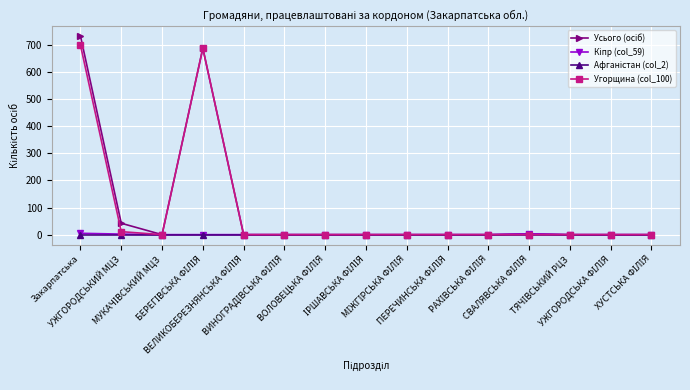

Reading right to left, extract all data points from this chart.

Усього (осіб): ХУСТСЬКА ФІЛІЯ=0	УЖГОРОДСЬКА ФІЛІЯ=0	ТЯЧІВСЬКИЙ РЦЗ=0	СВАЛЯВСЬКА ФІЛІЯ=3	РАХІВСЬКА ФІЛІЯ=0	ПЕРЕЧИНСЬКА ФІЛІЯ=0	МІЖГІРСЬКА ФІЛІЯ=0	ІРШАВСЬКА ФІЛІЯ=0	ВОЛОВЕЦЬКА ФІЛІЯ=0	ВИНОГРАДІВСЬКА ФІЛІЯ=0	ВЕЛИКОБЕРЕЗНЯНСЬКА ФІЛІЯ=0	БЕРЕГІВСЬКА ФІЛІЯ=688	МУКАЧІВСЬКИЙ МЦЗ=0	УЖГОРОДСЬКИЙ МЦЗ=42	Закарпатська=733
Кіпр (col_59): ХУСТСЬКА ФІЛІЯ=0	УЖГОРОДСЬКА ФІЛІЯ=0	ТЯЧІВСЬКИЙ РЦЗ=0	СВАЛЯВСЬКА ФІЛІЯ=3	РАХІВСЬКА ФІЛІЯ=0	ПЕРЕЧИНСЬКА ФІЛІЯ=0	МІЖГІРСЬКА ФІЛІЯ=0	ІРШАВСЬКА ФІЛІЯ=0	ВОЛОВЕЦЬКА ФІЛІЯ=0	ВИНОГРАДІВСЬКА ФІЛІЯ=0	ВЕЛИКОБЕРЕЗНЯНСЬКА ФІЛІЯ=0	БЕРЕГІВСЬКА ФІЛІЯ=0	МУКАЧІВСЬКИЙ МЦЗ=0	УЖГОРОДСЬКИЙ МЦЗ=2	Закарпатська=5
Афганістан (col_2): ХУСТСЬКА ФІЛІЯ=0	УЖГОРОДСЬКА ФІЛІЯ=0	ТЯЧІВСЬКИЙ РЦЗ=0	СВАЛЯВСЬКА ФІЛІЯ=0	РАХІВСЬКА ФІЛІЯ=0	ПЕРЕЧИНСЬКА ФІЛІЯ=0	МІЖГІРСЬКА ФІЛІЯ=0	ІРШАВСЬКА ФІЛІЯ=0	ВОЛОВЕЦЬКА ФІЛІЯ=0	ВИНОГРАДІВСЬКА ФІЛІЯ=0	ВЕЛИКОБЕРЕЗНЯНСЬКА ФІЛІЯ=0	БЕРЕГІВСЬКА ФІЛІЯ=0	МУКАЧІВСЬКИЙ МЦЗ=0	УЖГОРОДСЬКИЙ МЦЗ=0	Закарпатська=0
Угорщина (col_100): ХУСТСЬКА ФІЛІЯ=0	УЖГОРОДСЬКА ФІЛІЯ=0	ТЯЧІВСЬКИЙ РЦЗ=0	СВАЛЯВСЬКА ФІЛІЯ=0	РАХІВСЬКА ФІЛІЯ=0	ПЕРЕЧИНСЬКА ФІЛІЯ=0	МІЖГІРСЬКА ФІЛІЯ=0	ІРШАВСЬКА ФІЛІЯ=0	ВОЛОВЕЦЬКА ФІЛІЯ=0	ВИНОГРАДІВСЬКА ФІЛІЯ=0	ВЕЛИКОБЕРЕЗНЯНСЬКА ФІЛІЯ=0	БЕРЕГІВСЬКА ФІЛІЯ=688	МУКАЧІВСЬКИЙ МЦЗ=0	УЖГОРОДСЬКИЙ МЦЗ=11	Закарпатська=699